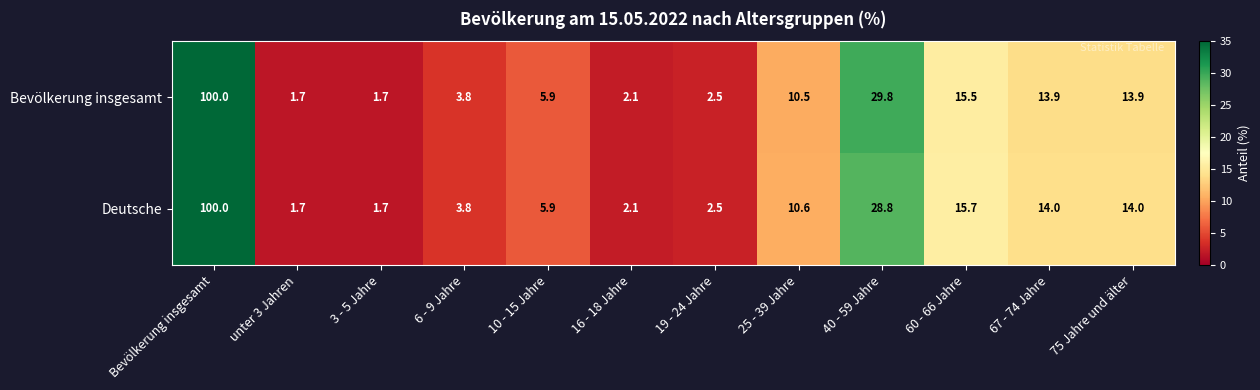

At which label is Bevölkerung insgesamt closest to 50?

40 - 59 Jahre